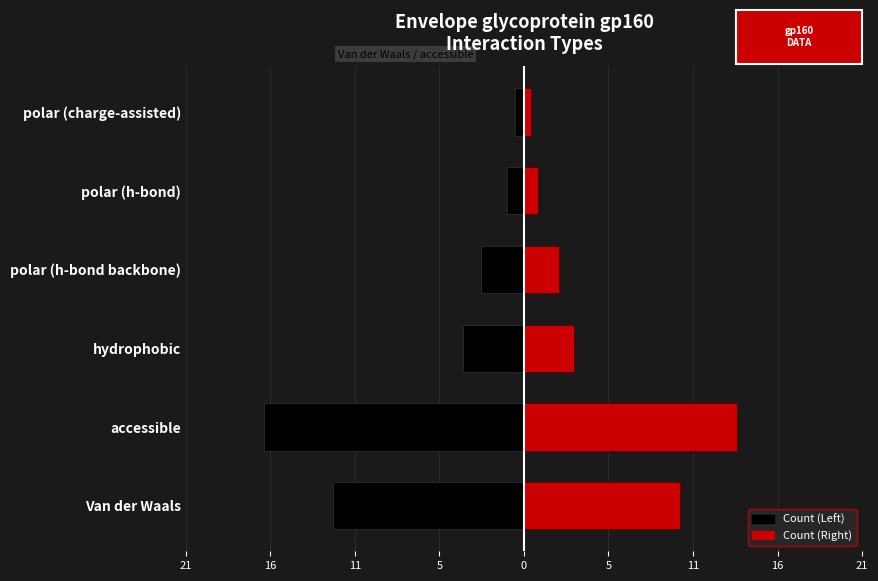

What is the difference between the maximum and minimum values in the Left series?

15.9